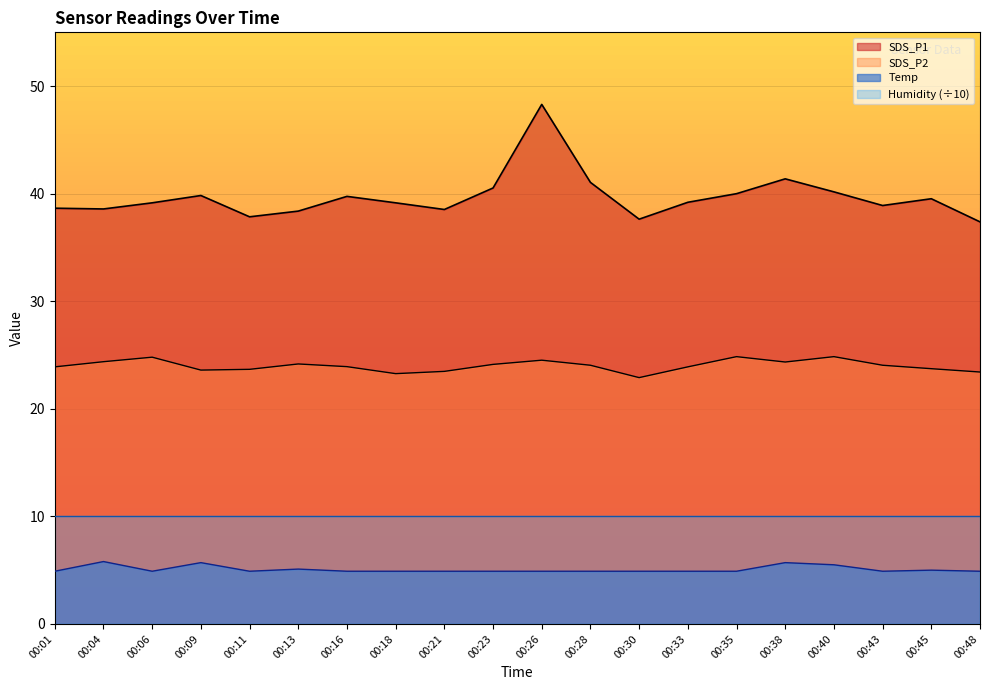

At which label does SDS_P2 reach its minimum?

00:30